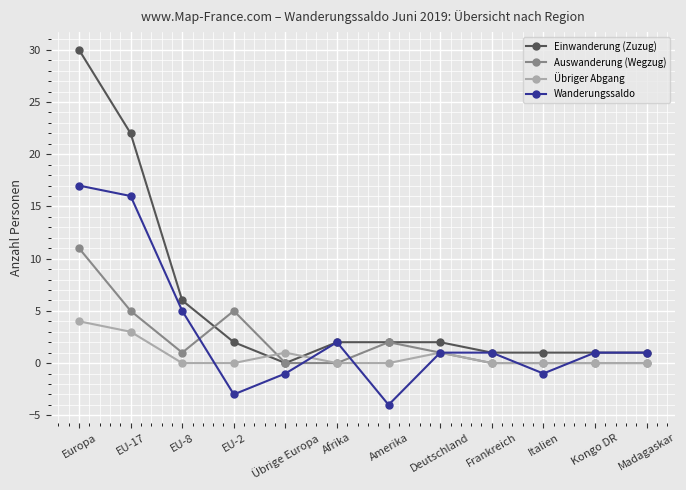

After their last crossing, which series has the higher values: Wanderungssaldo or Auswanderung (Wegzug)?

Wanderungssaldo